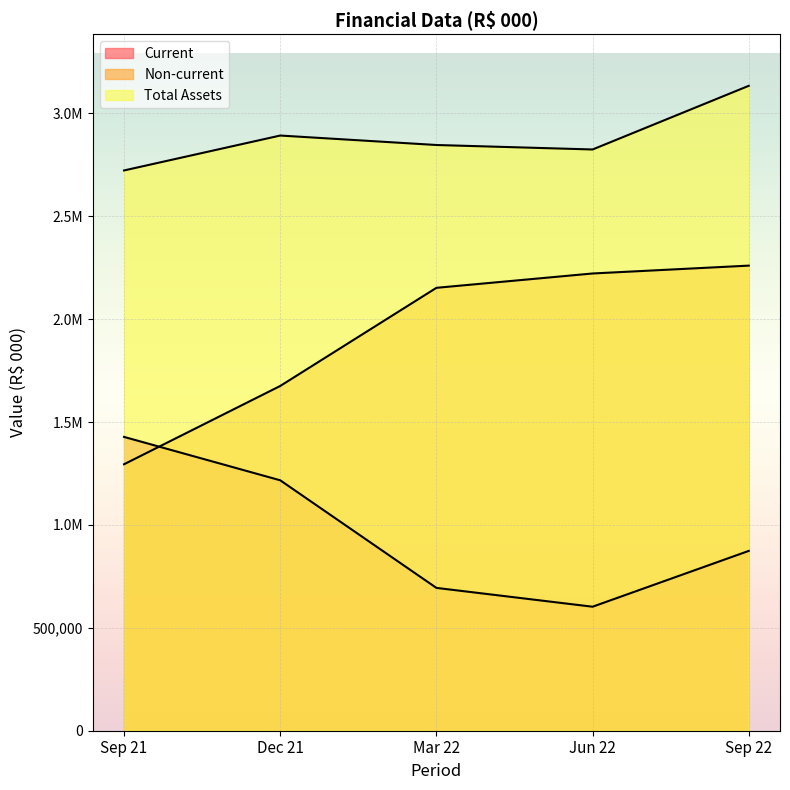

How many data points in Current are less than 873852?

2